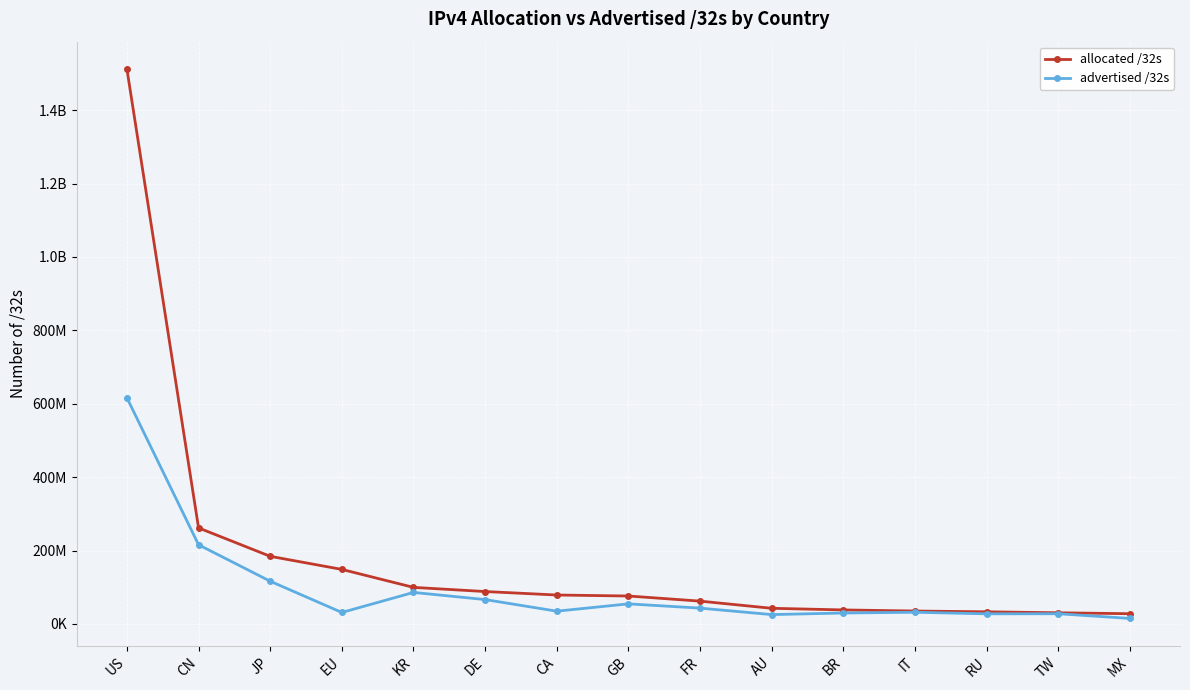

Is this an area chart (filled region under the line)?

No